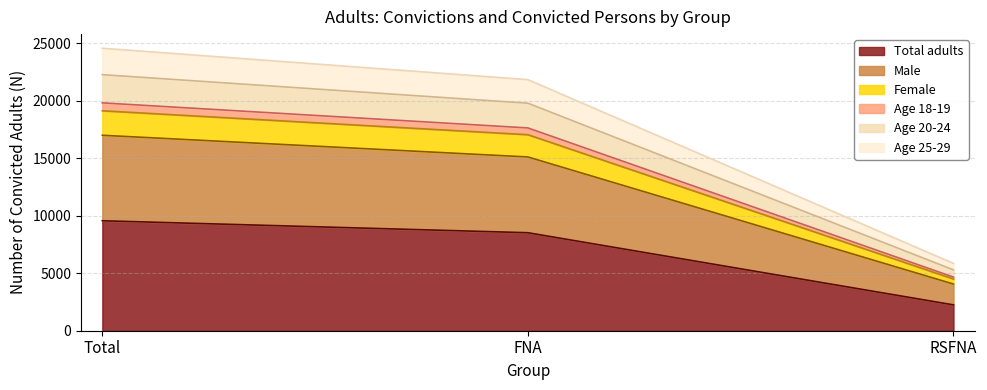

Does the chart display data point markers on the line(s)?

No